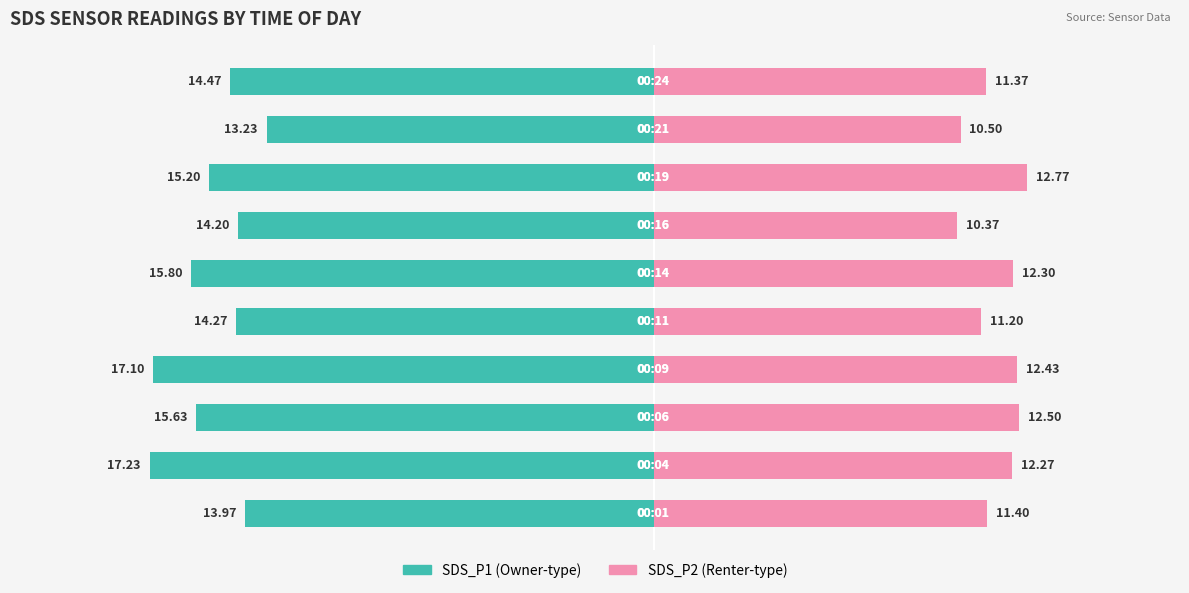

Is it true that SDS_P1 equals -8.7 at −20?

False